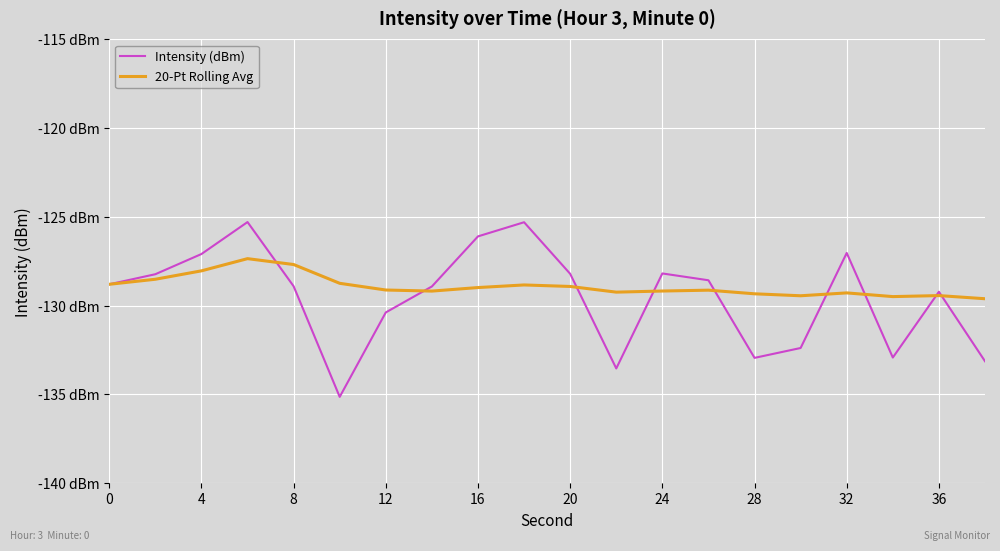

How many interior local valleys does the Intensity (dBm) series have?

4